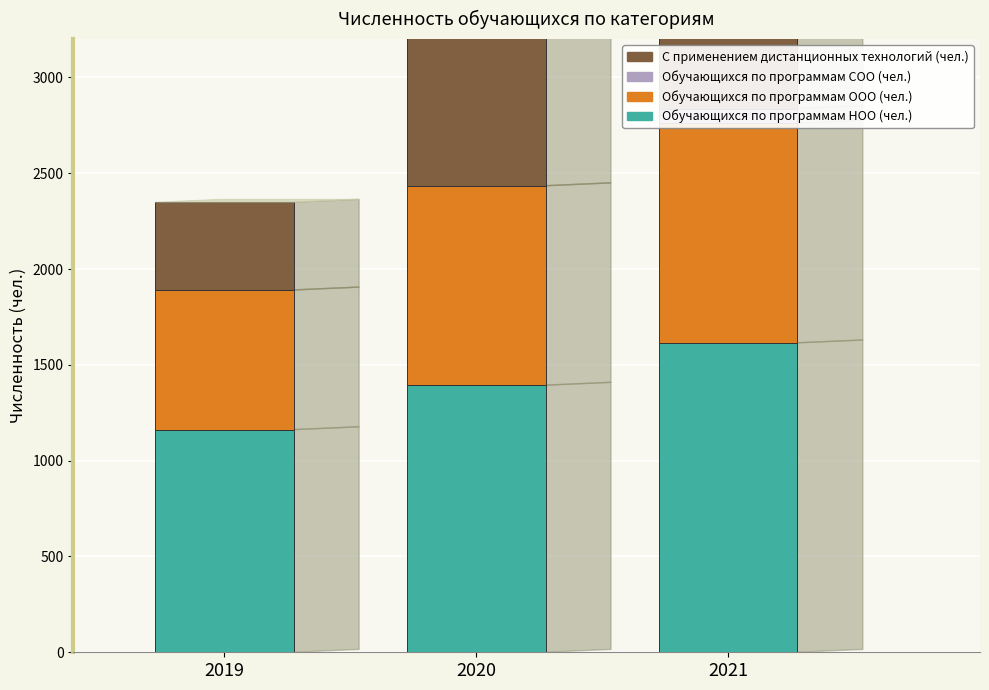

How many bars are there in total?

12